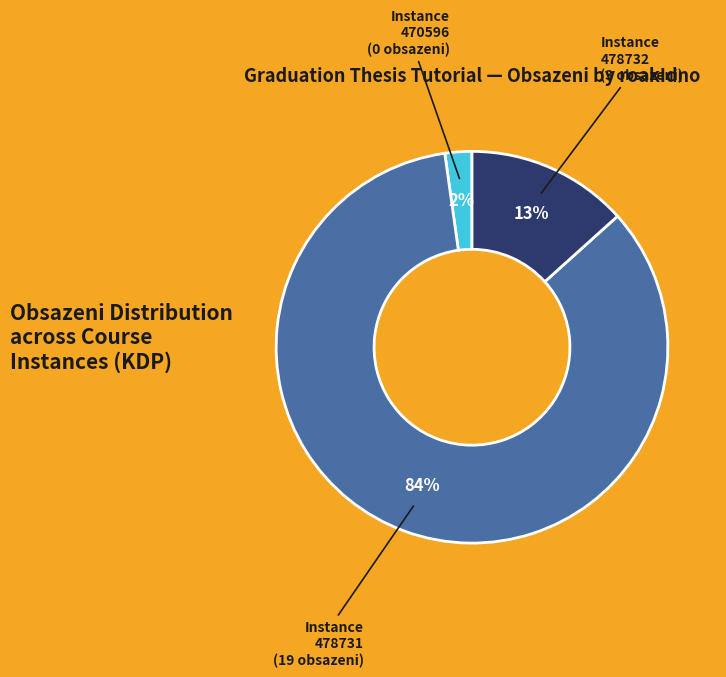

Is there any slice that represents more than half of the pie?

Yes